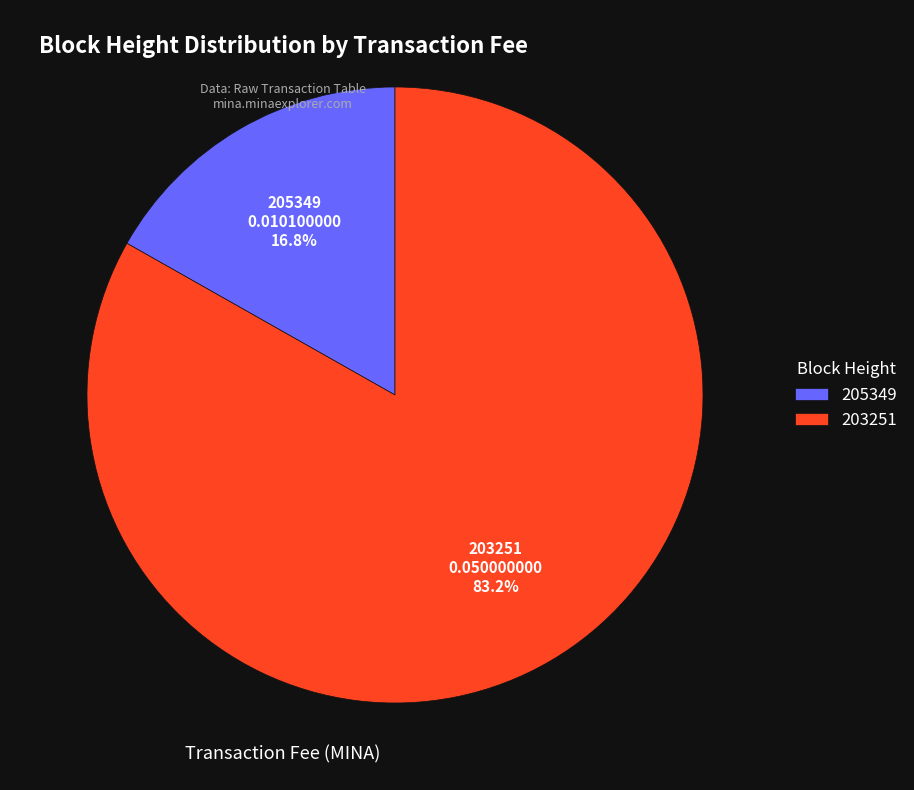

Between 205349 and 203251, which is larger?

203251